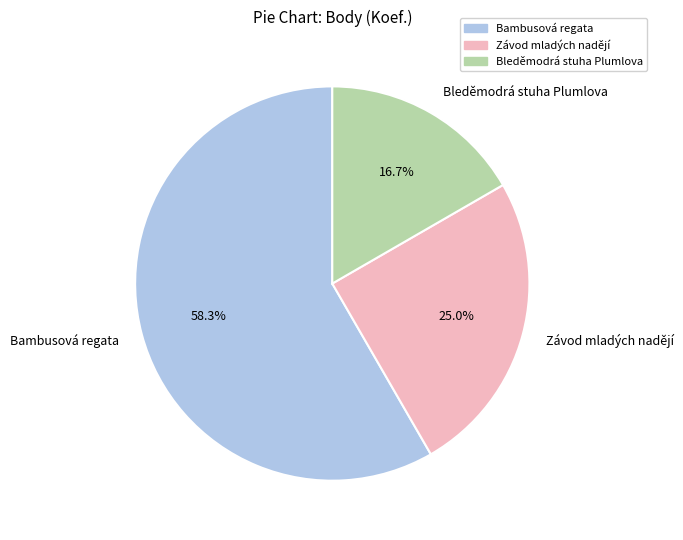

To the nearest percent, what percentage of the pie is Bambusová regata?

58%